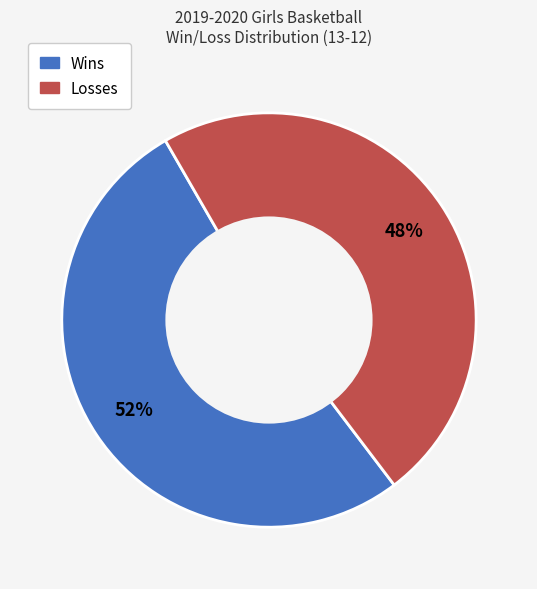

Is there a majority slice in this chart?

Yes